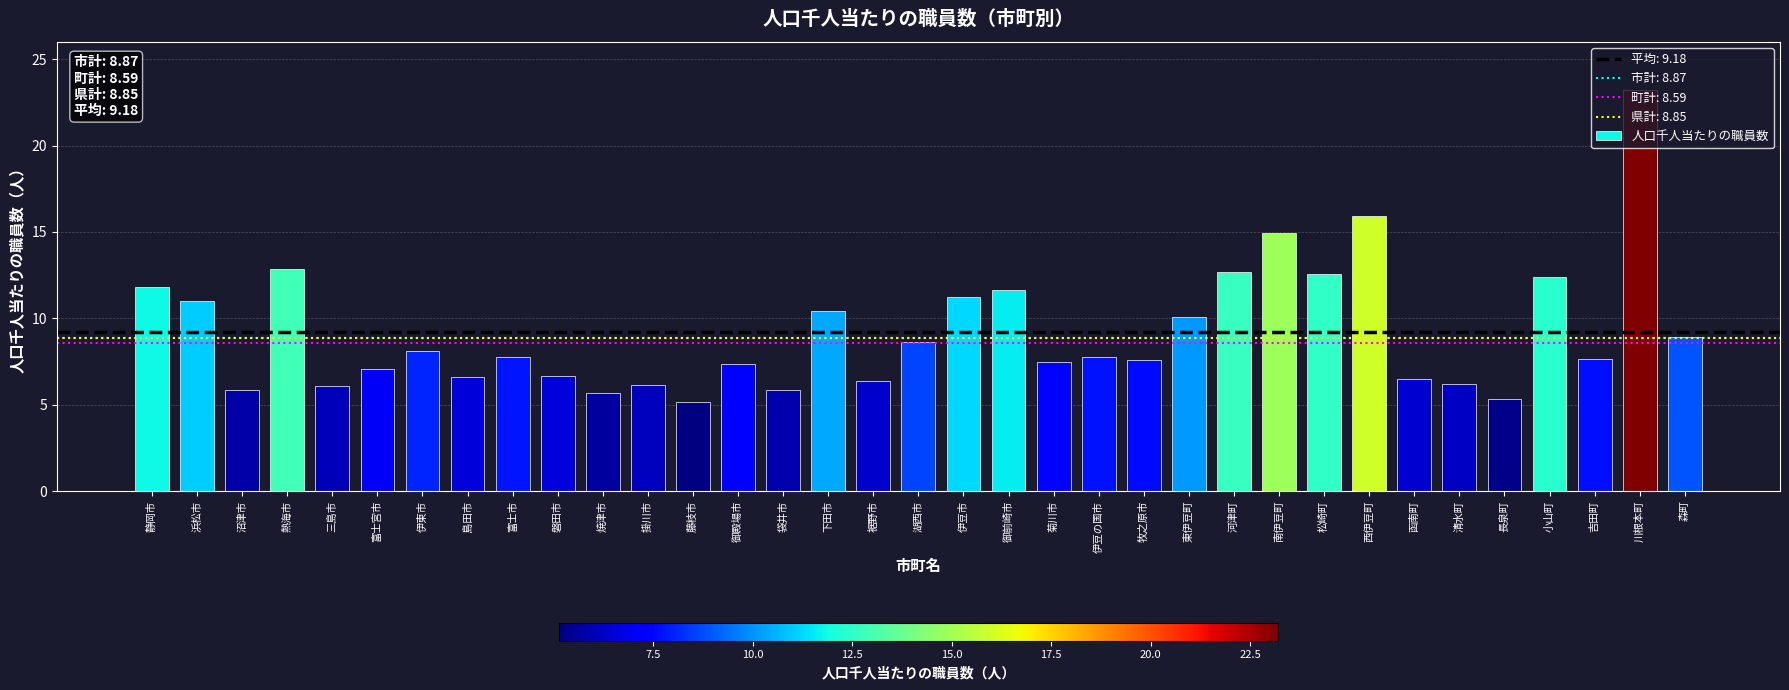

Which label corresponds to the largest value in the chart?

川根本町